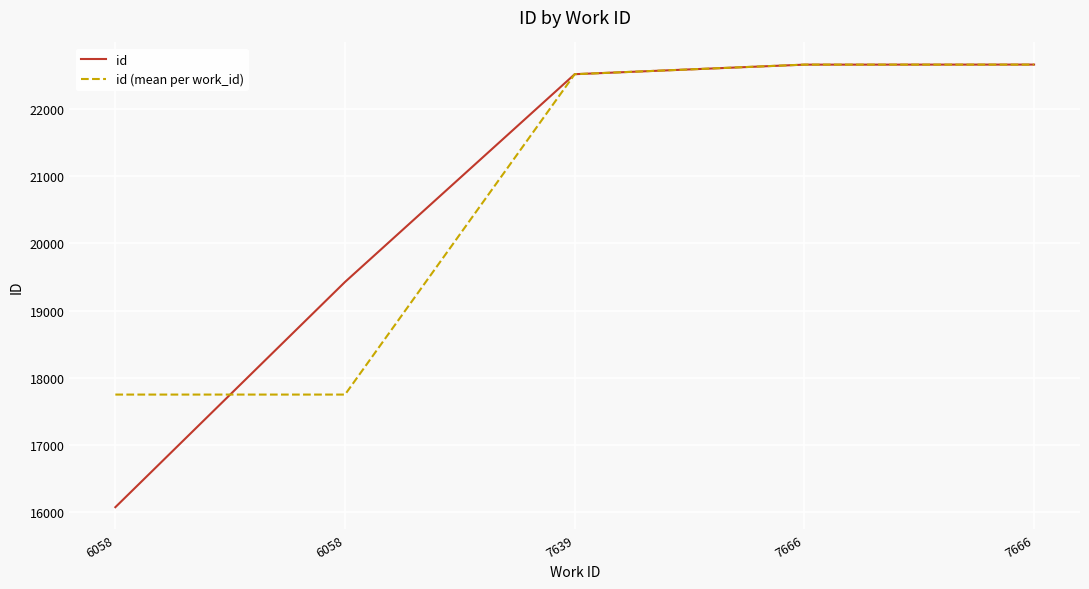

What is the value of the id point at the 5th from the left?

22654.0